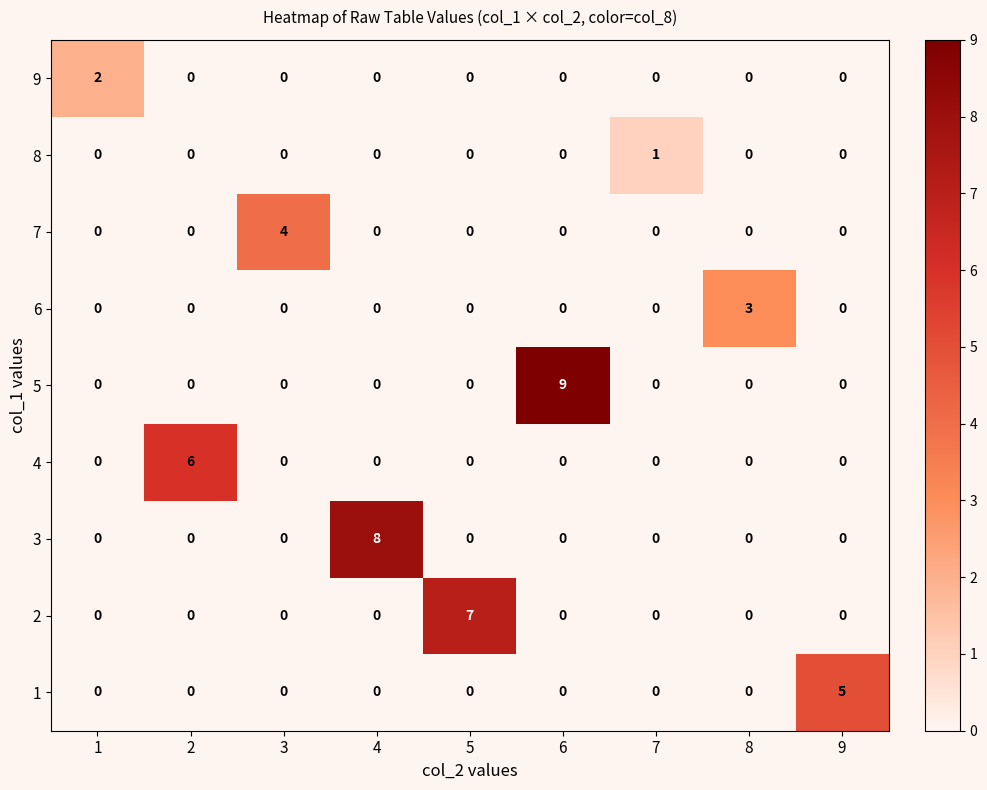

Is it true that 1 equals 2 at 8?

False